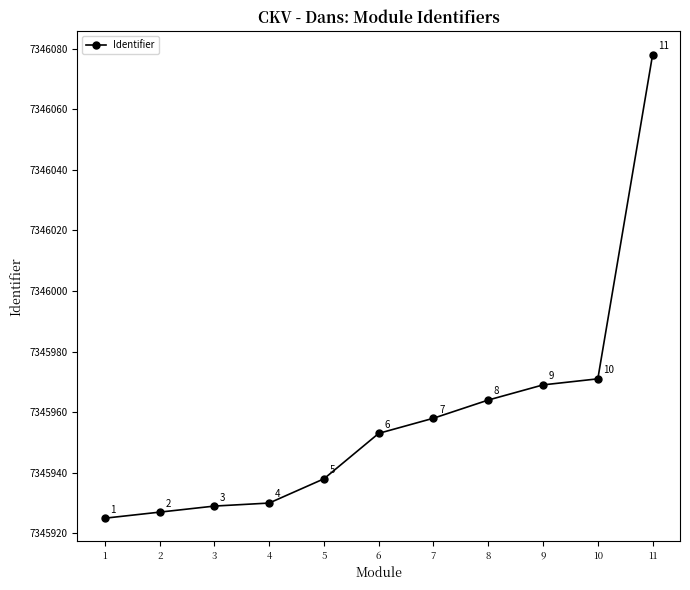

Approximately how many times larger is the value at 11 compared to 7?

1.0